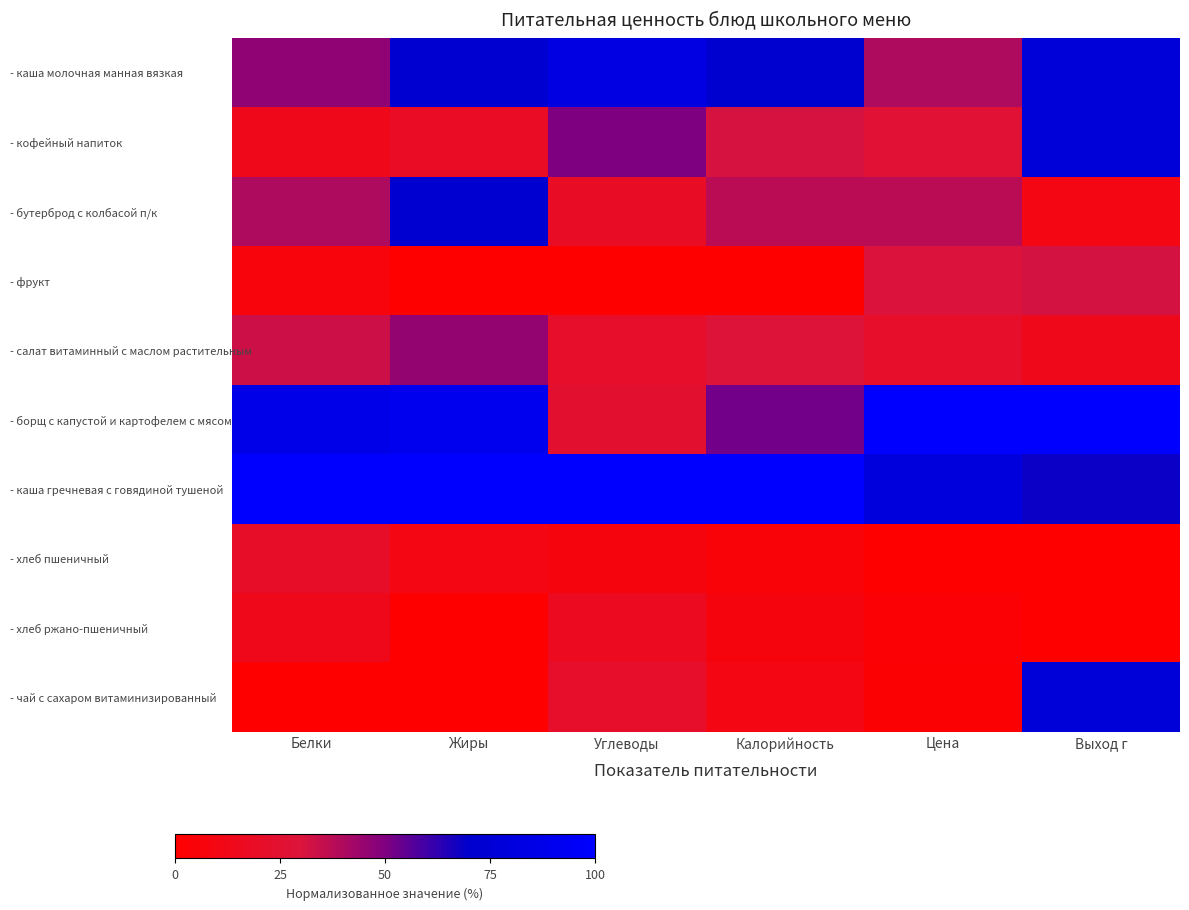

How many distinct data groups are displayed?

10